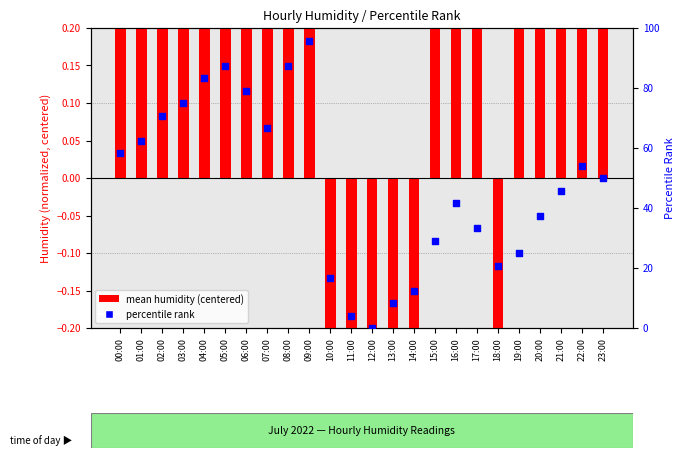

What is the total value across all series at 18:00?

20.4